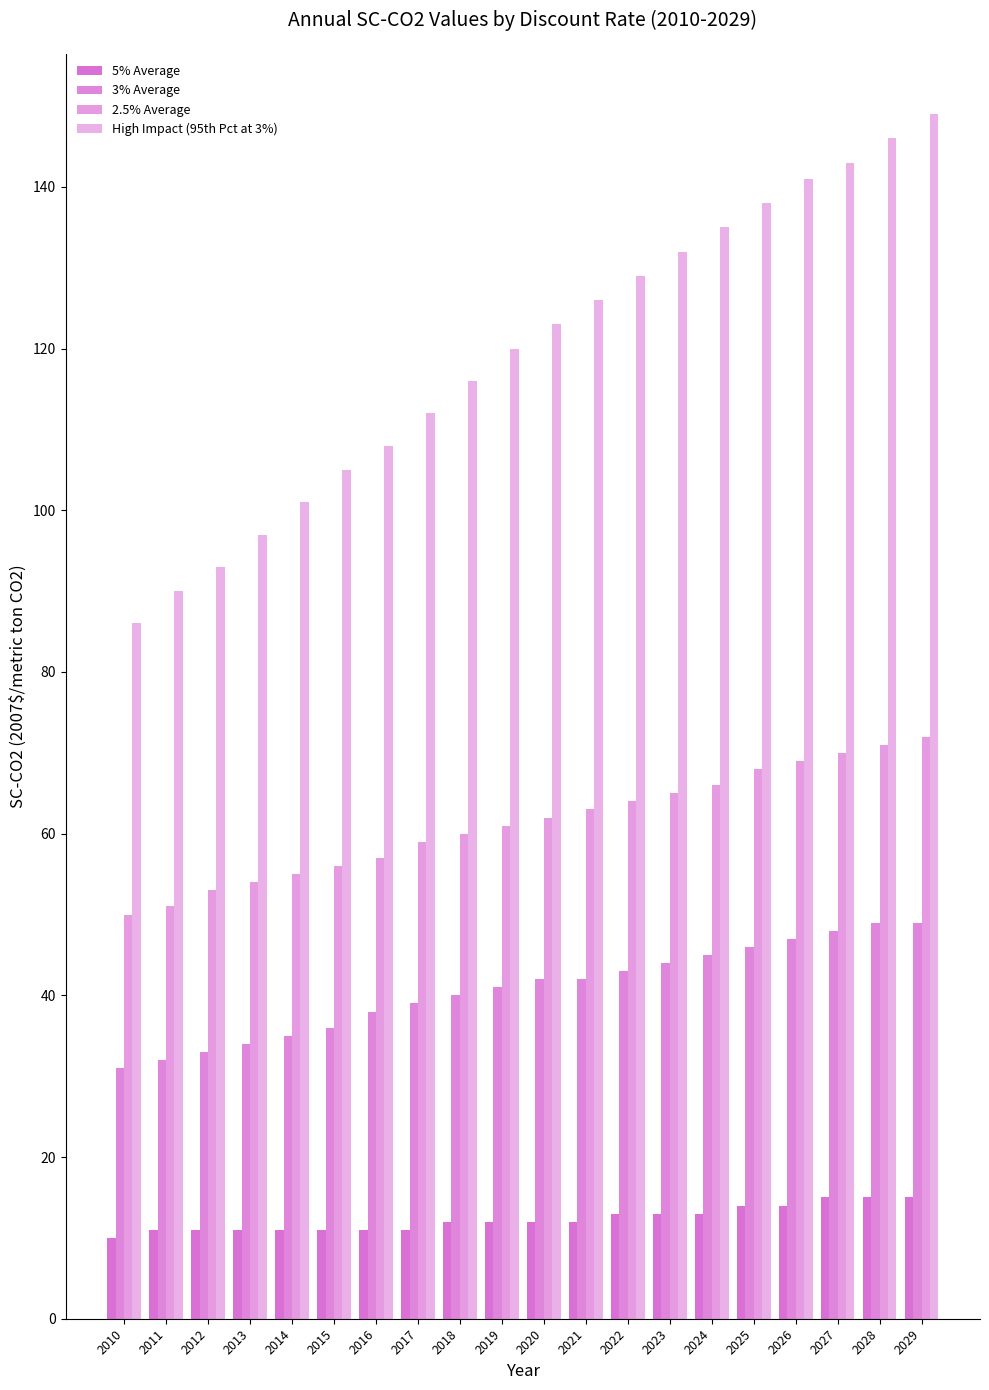

How many bars are there in each group?

4